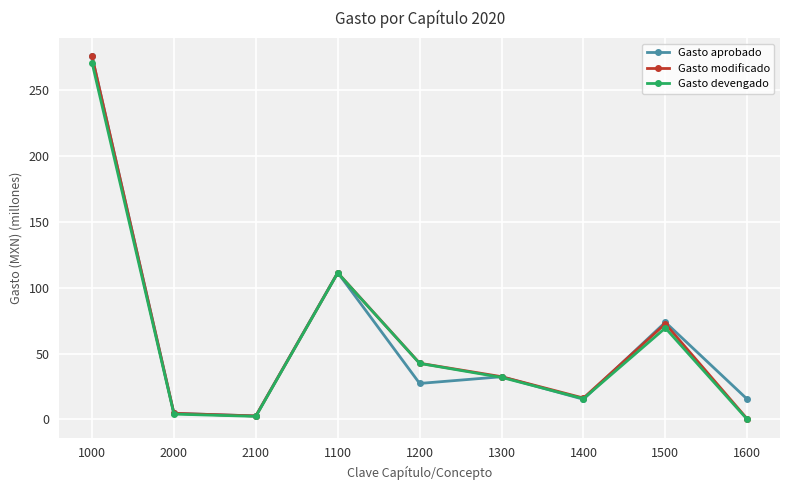

What is the maximum value for Gasto modificado?

275.7